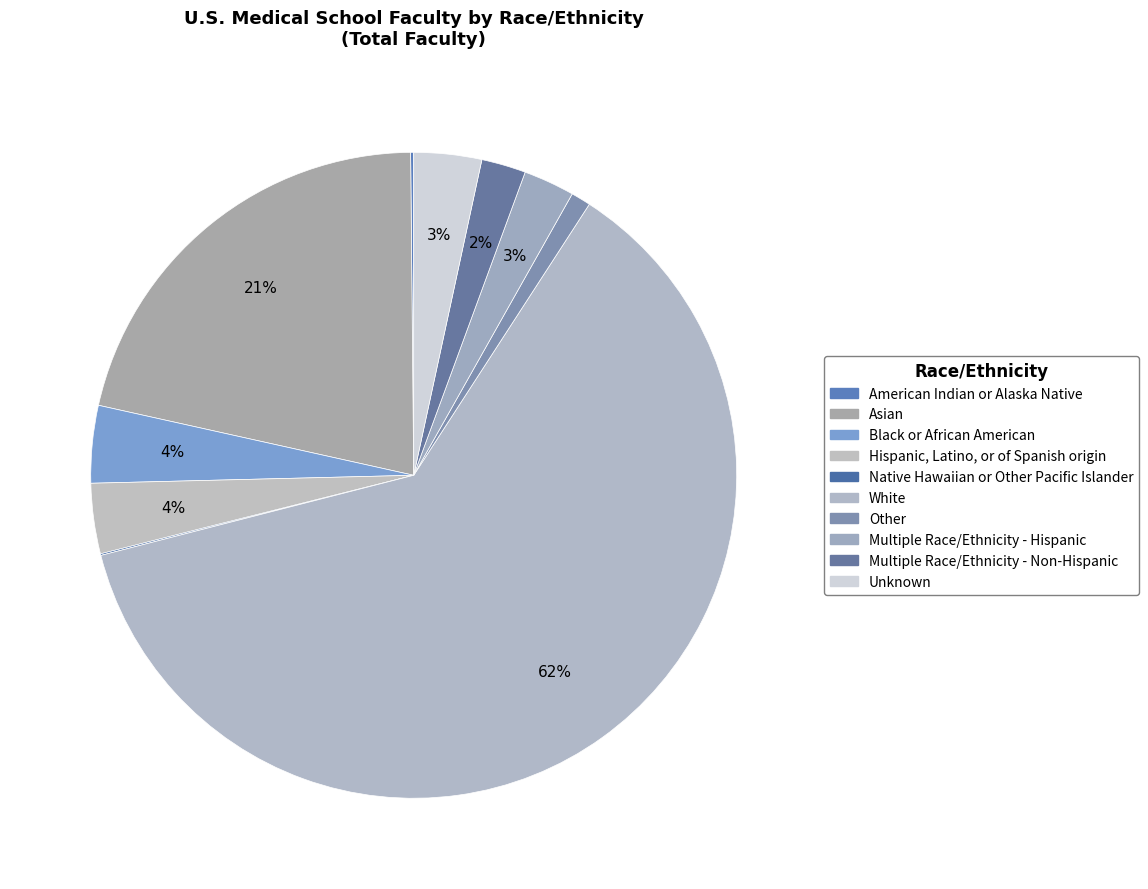

What is the smallest slice in the pie chart?

Native Hawaiian or Other Pacific Islander